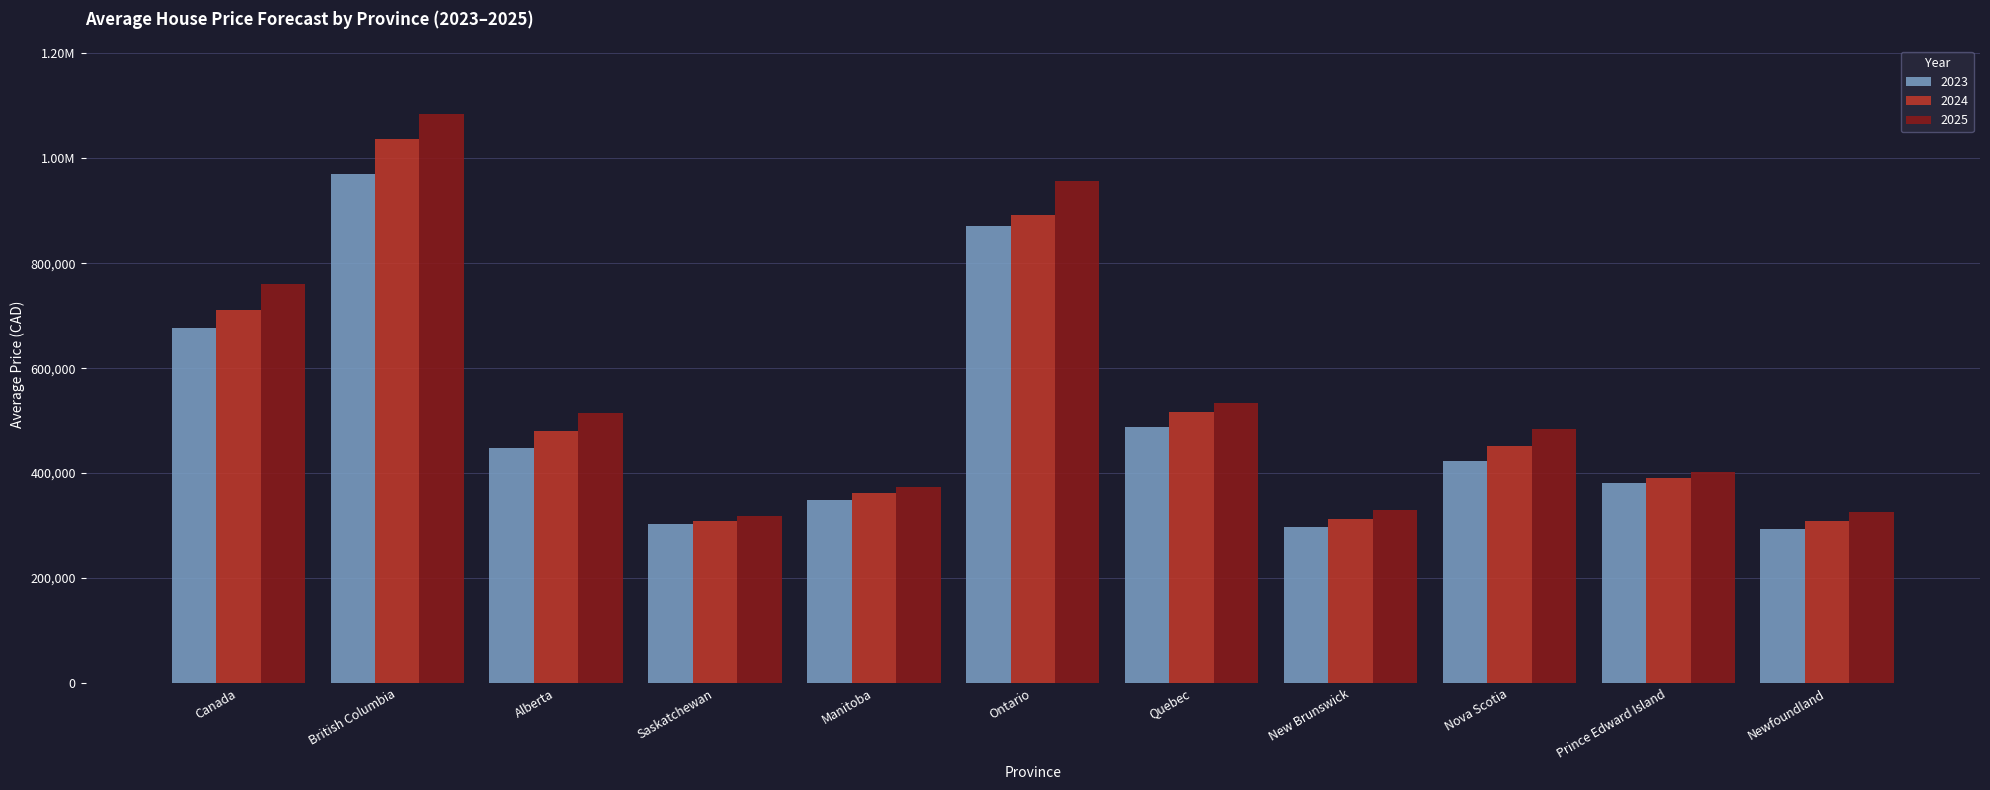

Reading right to left, extract all data points from this chart.

2023: 293382.4	381422.5	422858.0	297543.7	487366.0	870779.4	348688.9	302378.9	448414.8	970768.1	677368.6
2024: 308592.7	391132.5	451114.2	312565.8	515877.2	891476.8	362527.3	308674.5	479765.3	1037382.4	710468.3
2025: 325511.4	401919.6	483376.1	329029.9	533692.1	956008.9	373252.2	317922.5	514127.7	1085140.1	760120.0